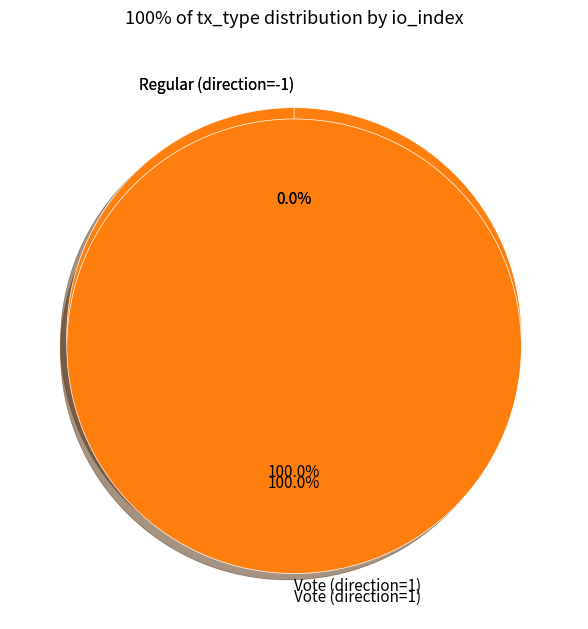

What is the majority slice?

Vote (direction=1)